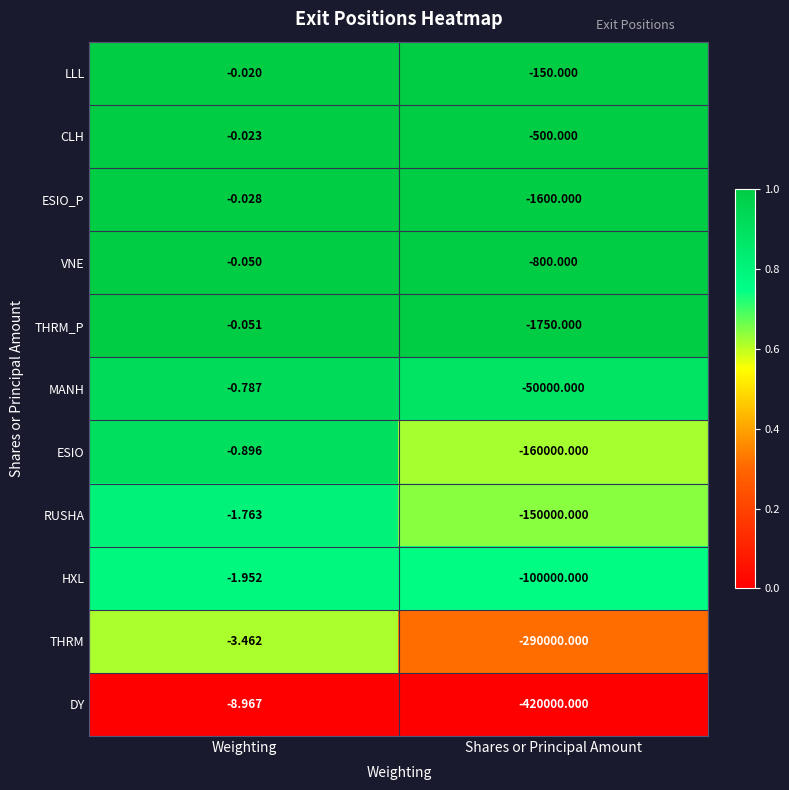

At which label is LLL closest to -75?

Weighting